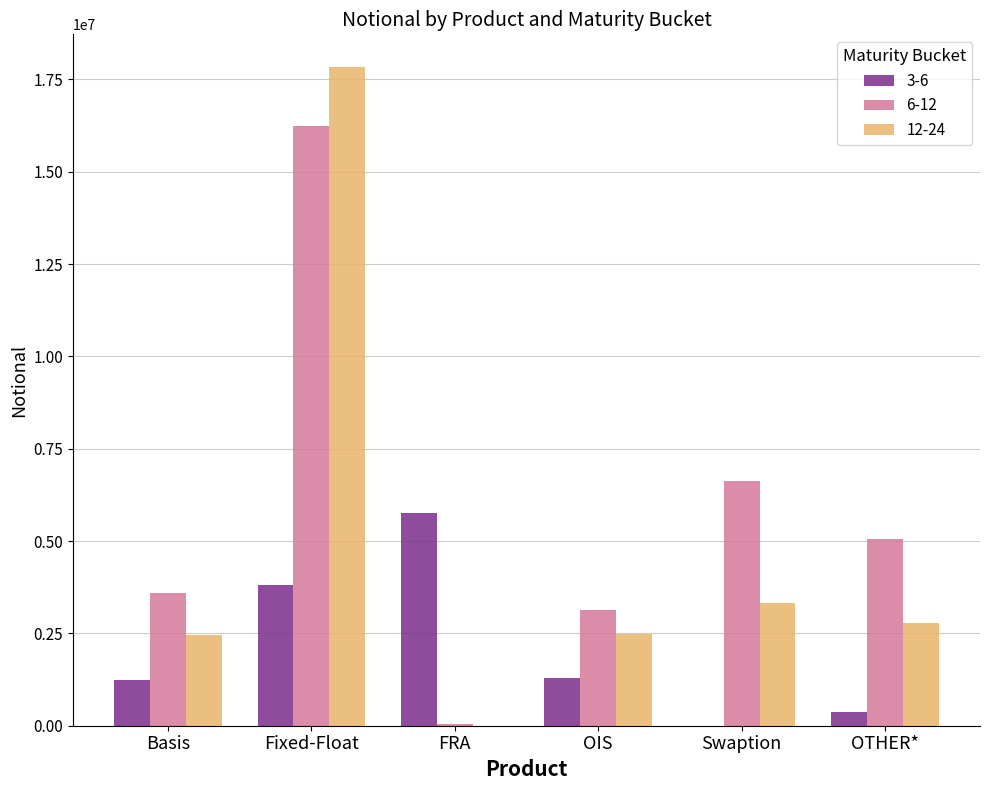

What is the average value of the 12-24 series?

4809674